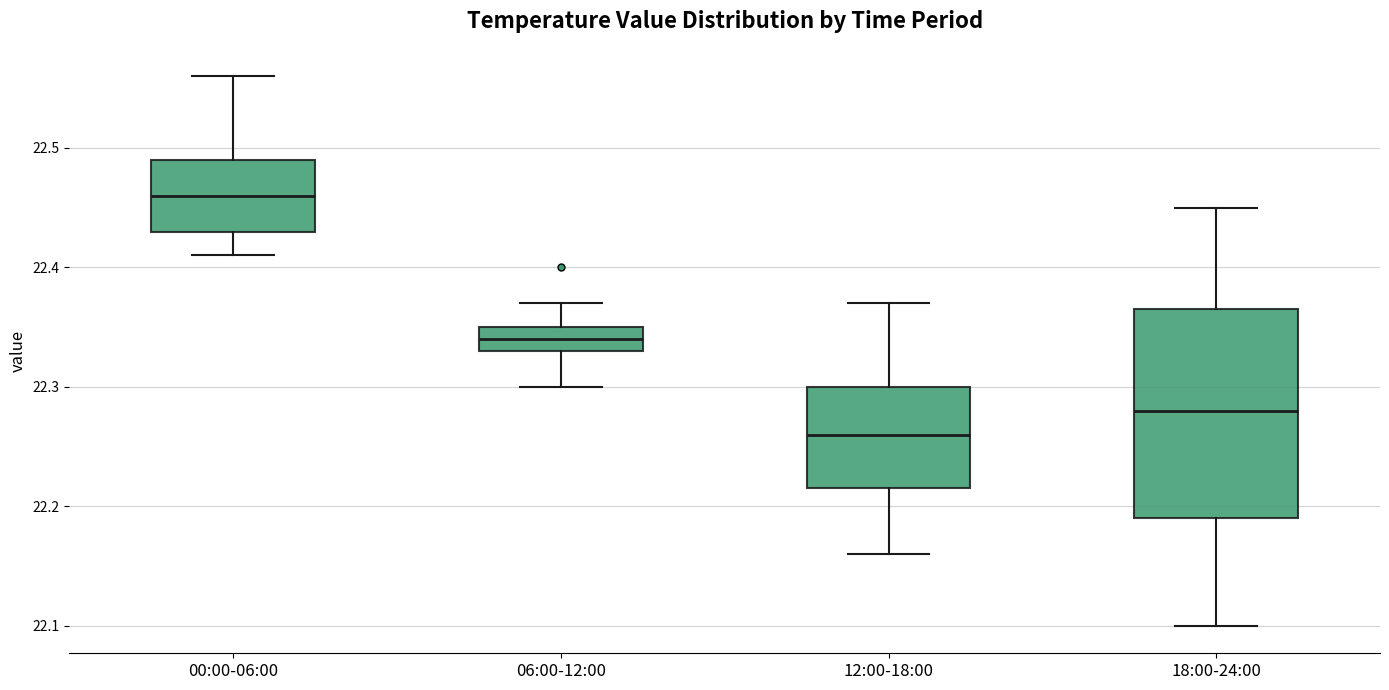

Which box has the lowest median line?

12:00-18:00